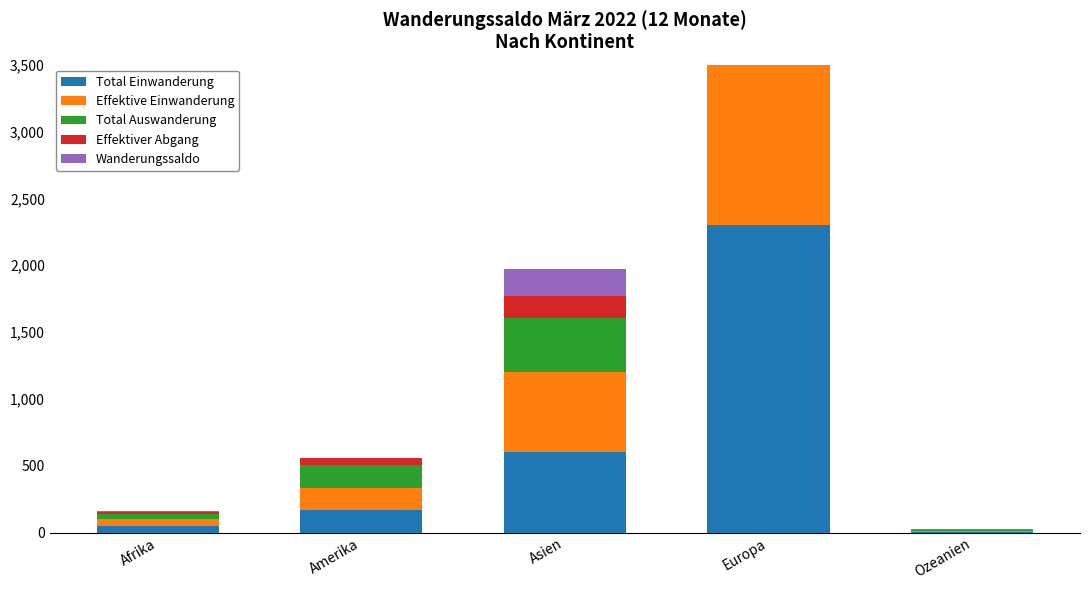

At which label is Effektive Einwanderung closest to 1115?

Asien